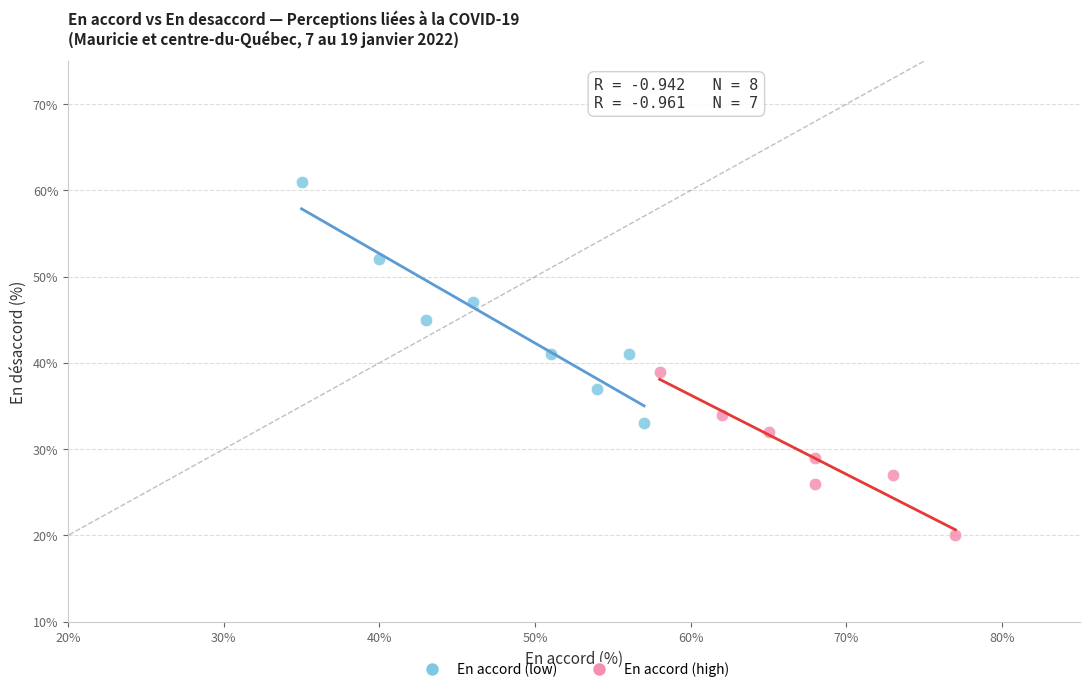

Which series reaches the maximum Y coordinate?

En accord (low)